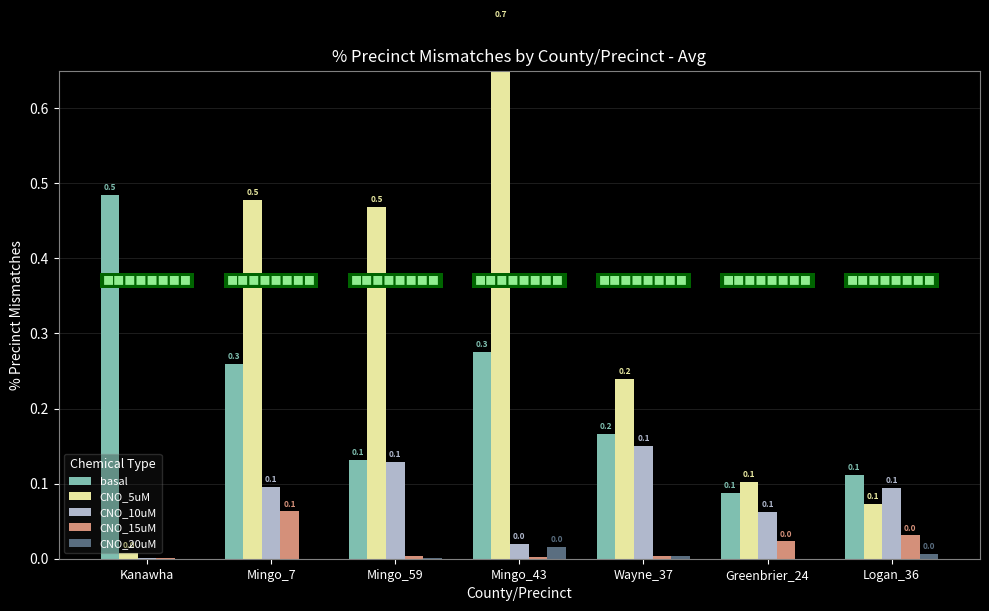

What is the label of the 7th bar from the left?

Logan_36